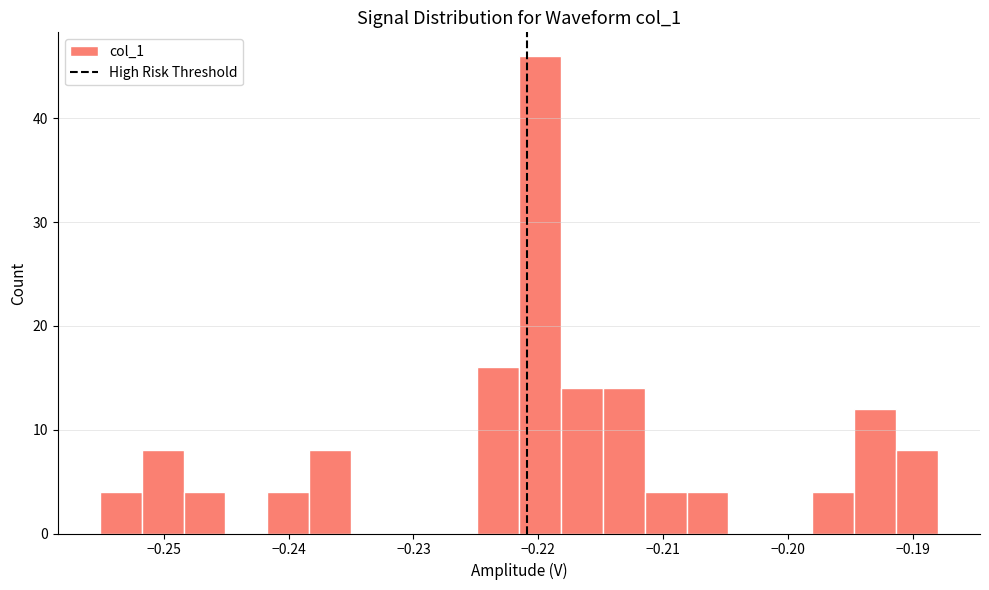

Around what value on the x-axis is the tallest bar? Give the approximate position of its centre, as read against the axis.

-0.220